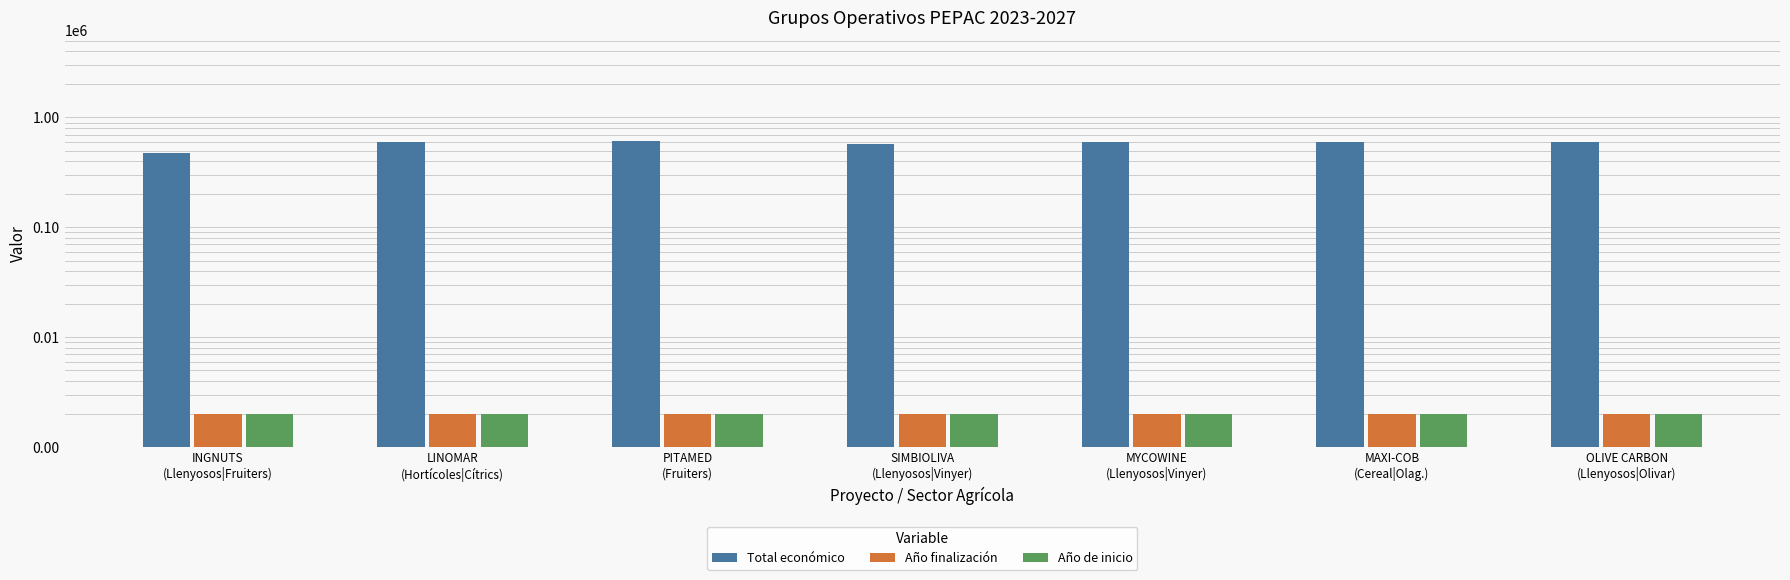

How many data points in Total económico are above 598609?

3